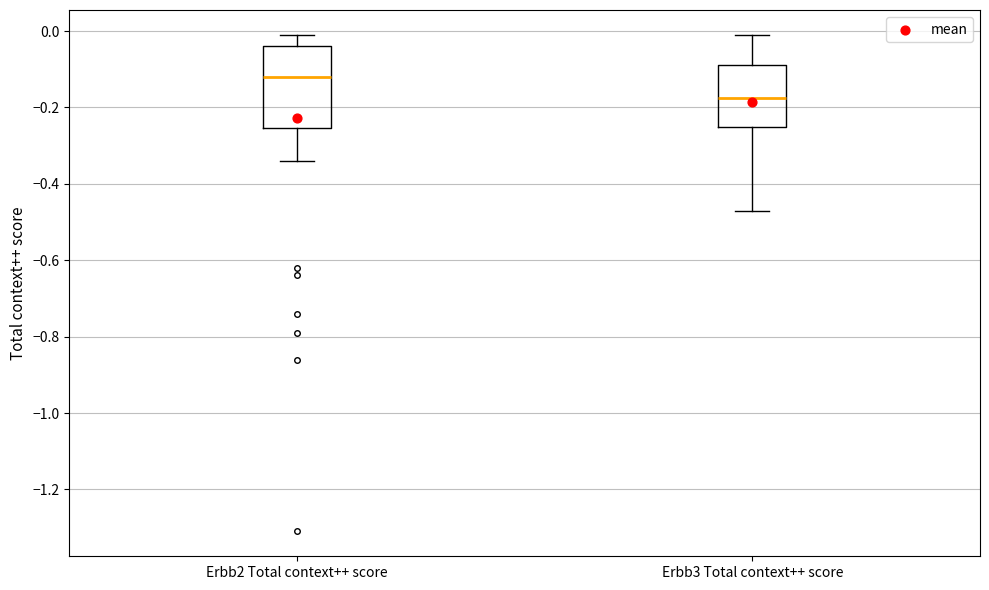

Reading left to right, transcribe this box plot: for each box, give where its median line is, the range the box spans, and where its two whiskers end, as read against the y-axis. The values are not printed on the chart, so give them approximately, as read against the axis.

Erbb2 Total context++ score: median -0.12, box -0.26 to -0.04, whiskers -0.34 to 0.00
Erbb3 Total context++ score: median -0.18, box -0.24 to -0.08, whiskers -0.46 to 0.00